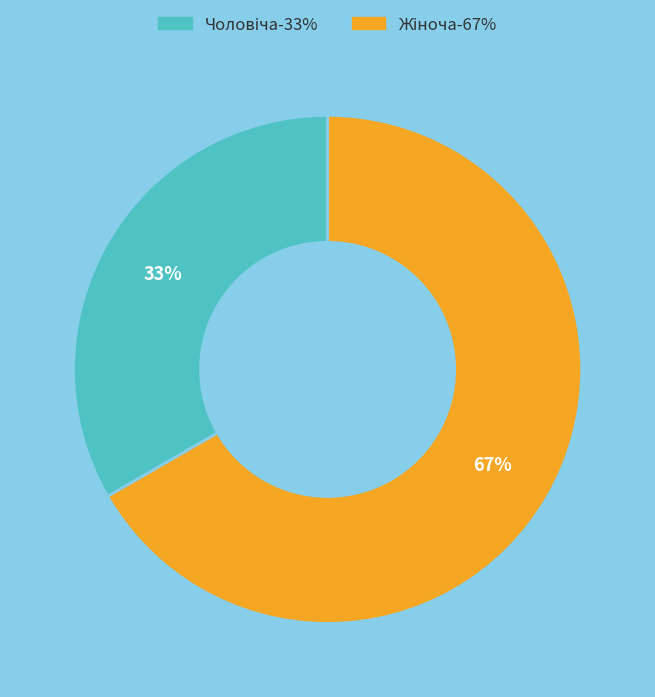

Is there any slice that represents more than half of the pie?

Yes